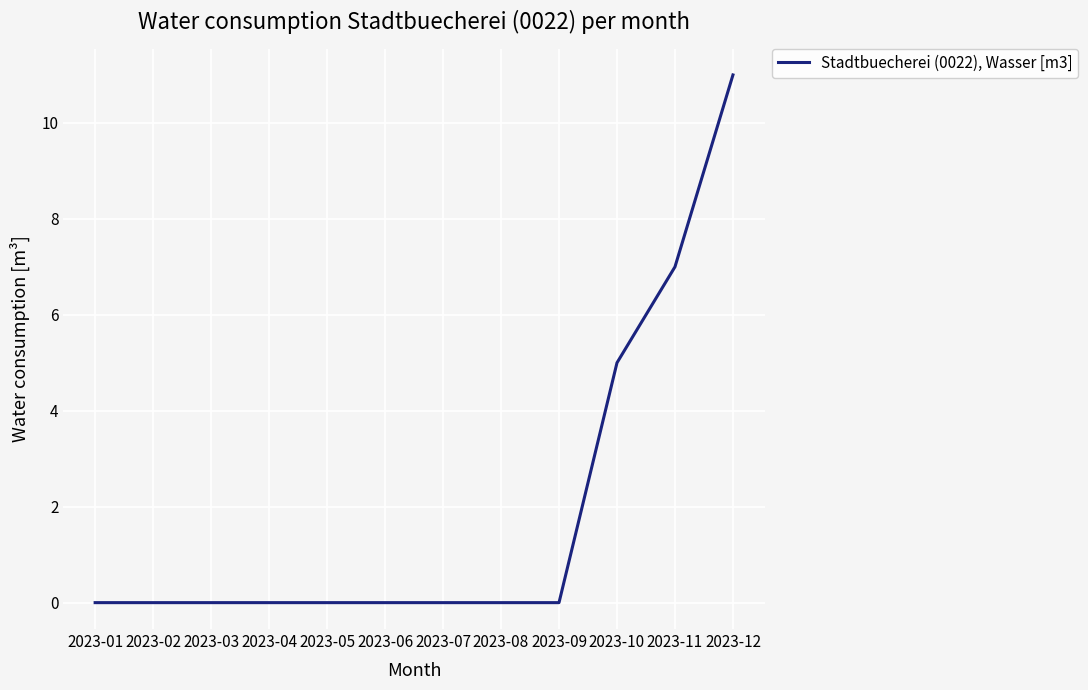

Is it true that the value at 2023-12 is 11?

True